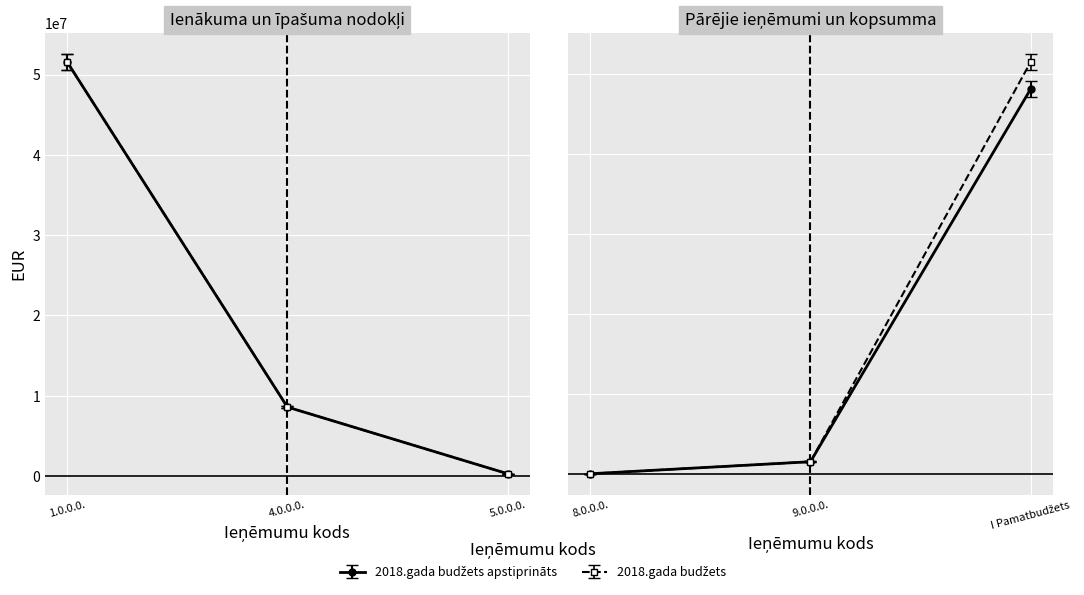

What position from the left is I Pamatbudžets?

6